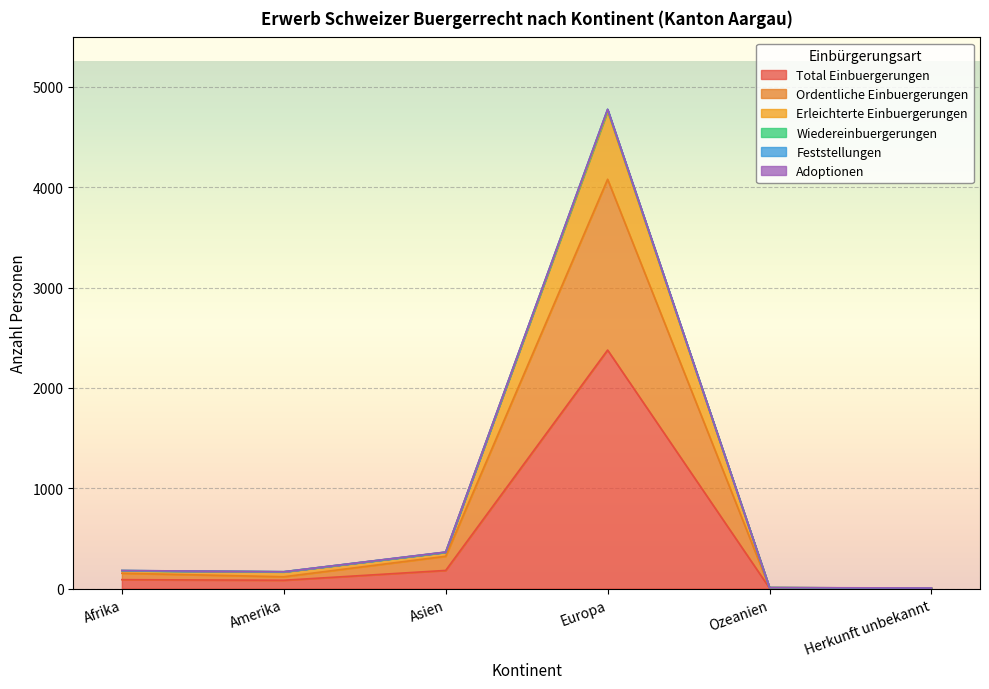

At which label does Erleichterte Einbuergerungen reach its peak?

Europa